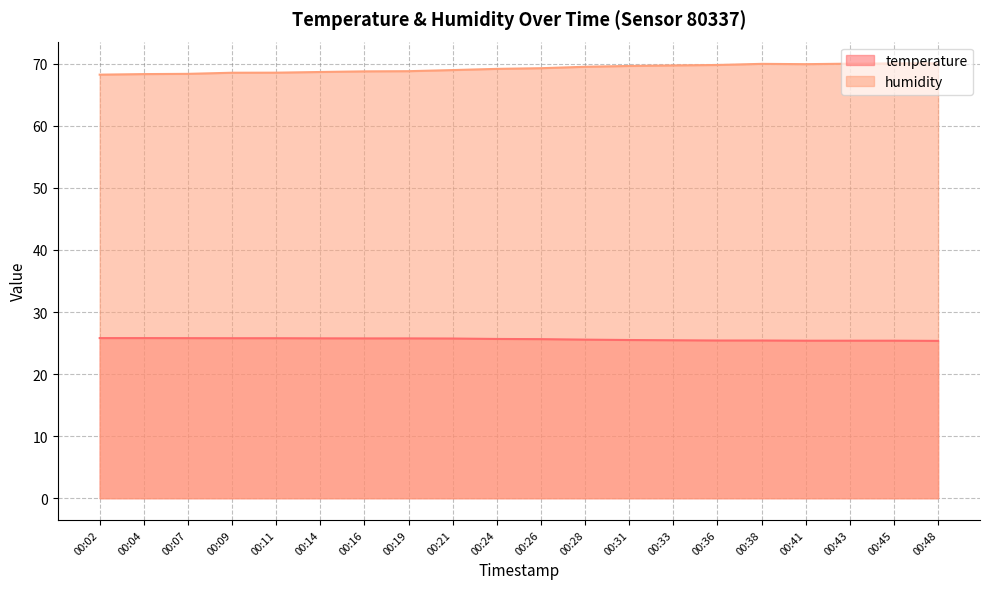

True or false: temperature and humidity cross at least once.

False